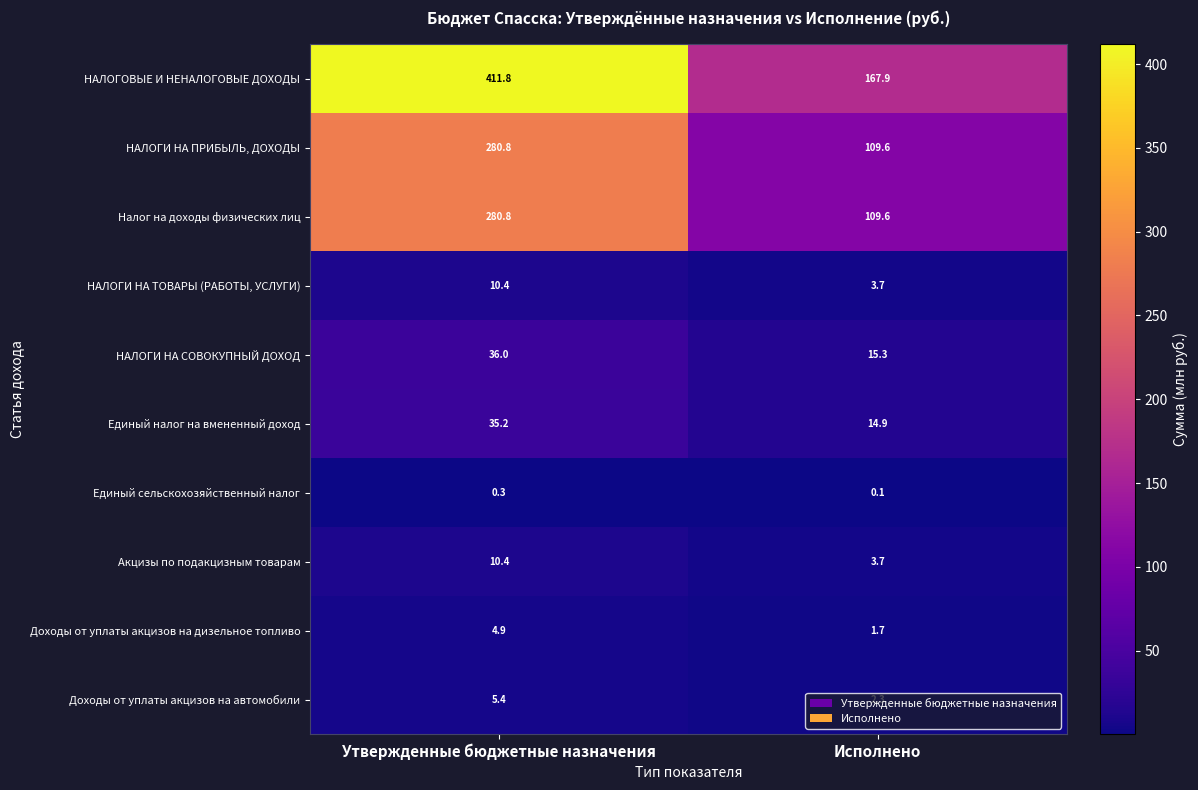

Count the number of categories in the chart.

2